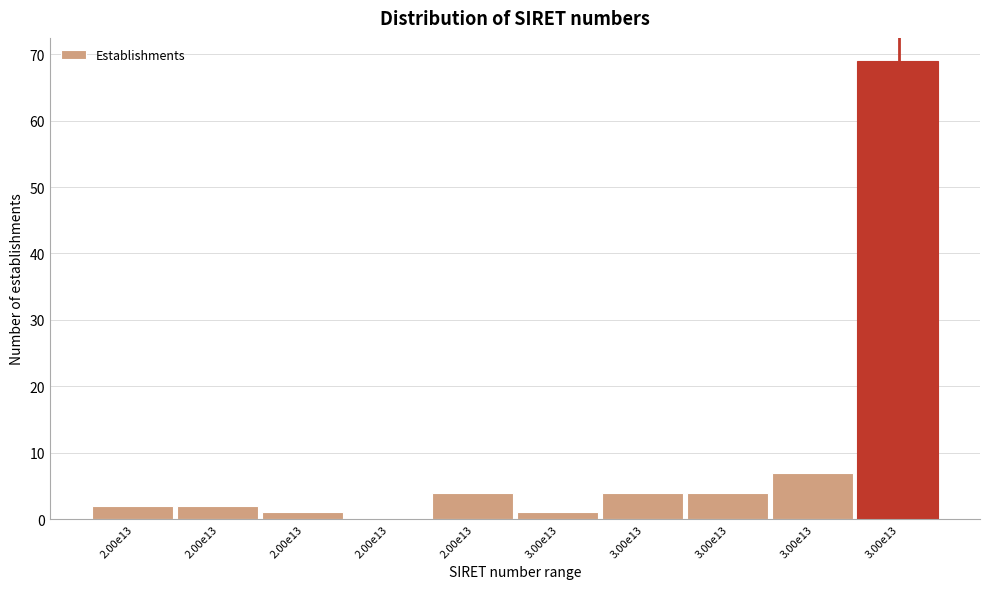

How many data points does each series have?

10